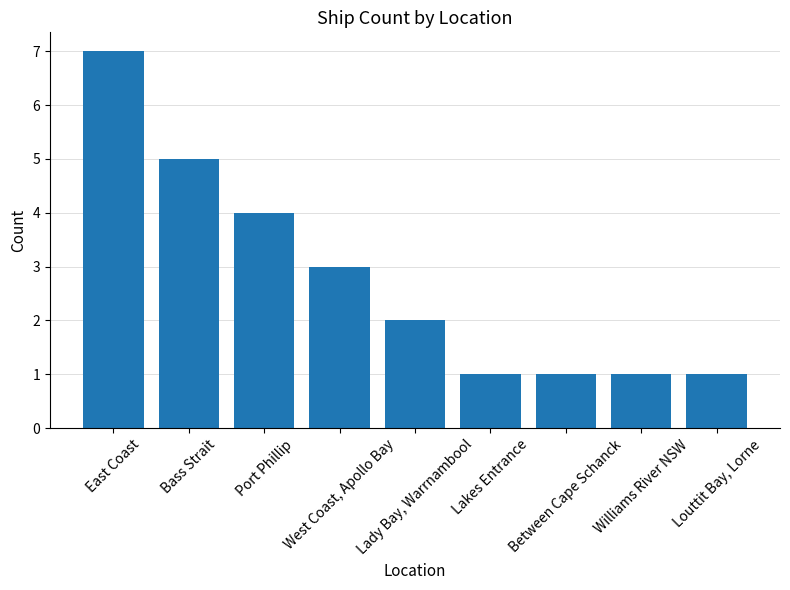

What position from the right is Williams River NSW?

2